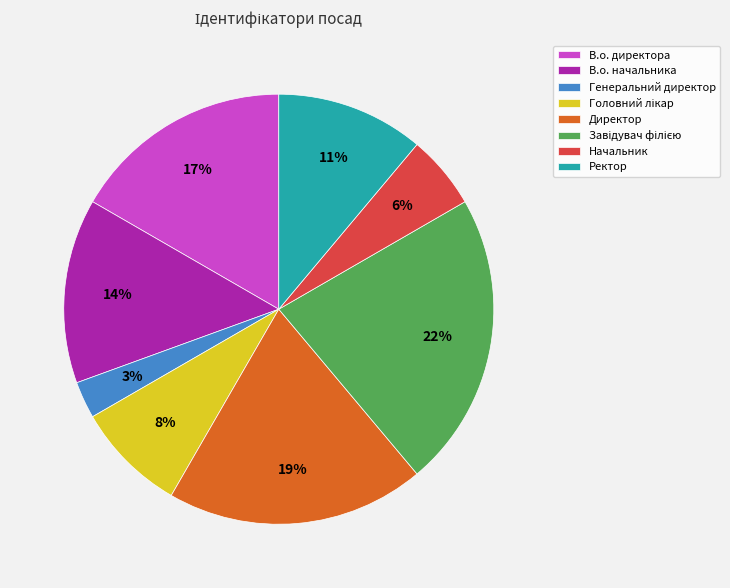

What is the ratio of the value at В.о. директора to the value at Ректор?

1.5